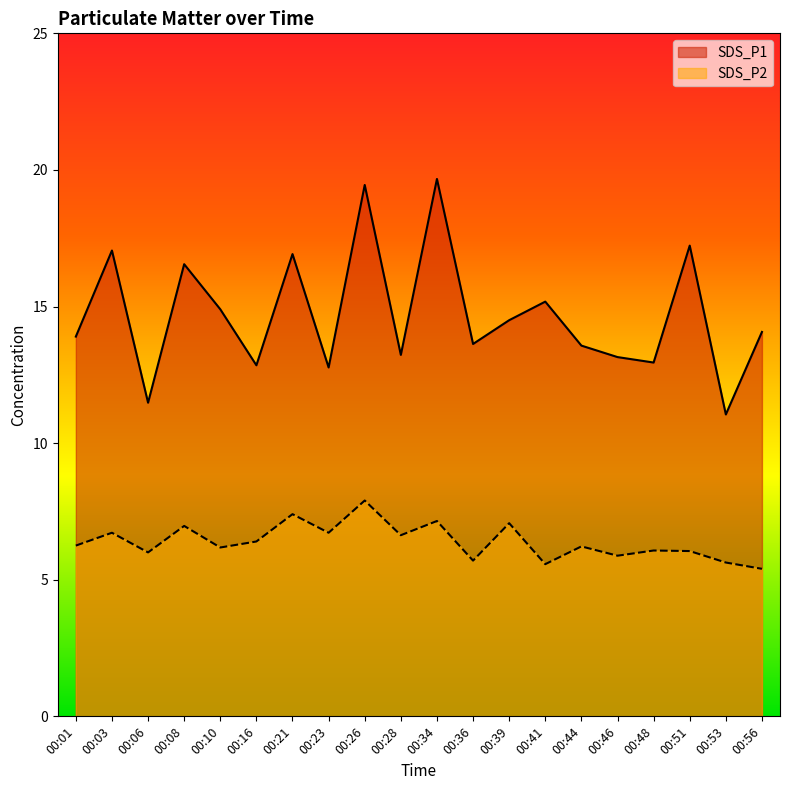

At which category is the sum across all series the highest?

00:26